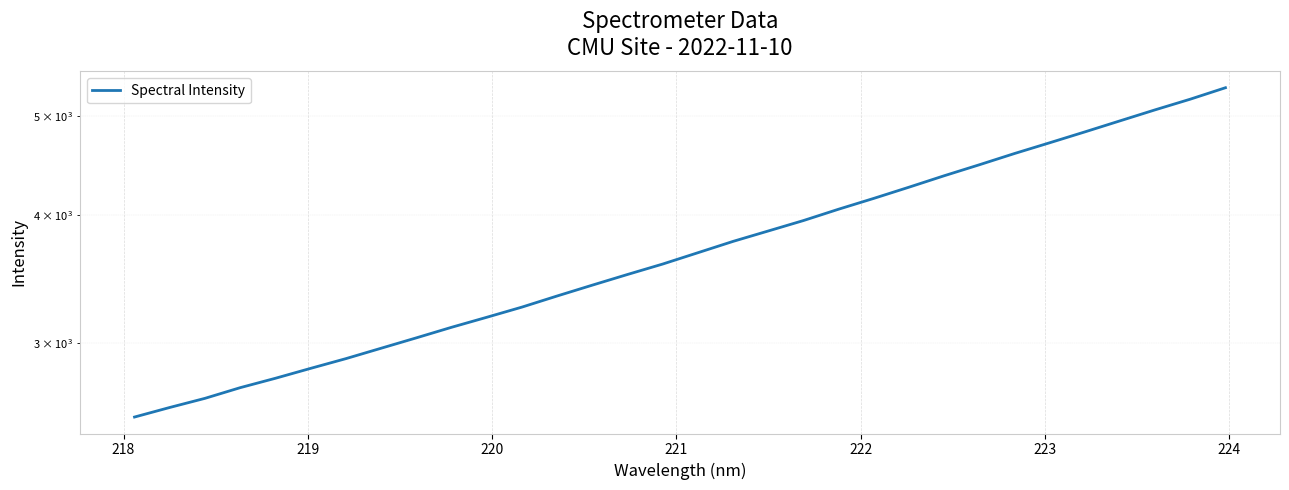

True or false: there are more than 0 points higher than both neighbors.

False